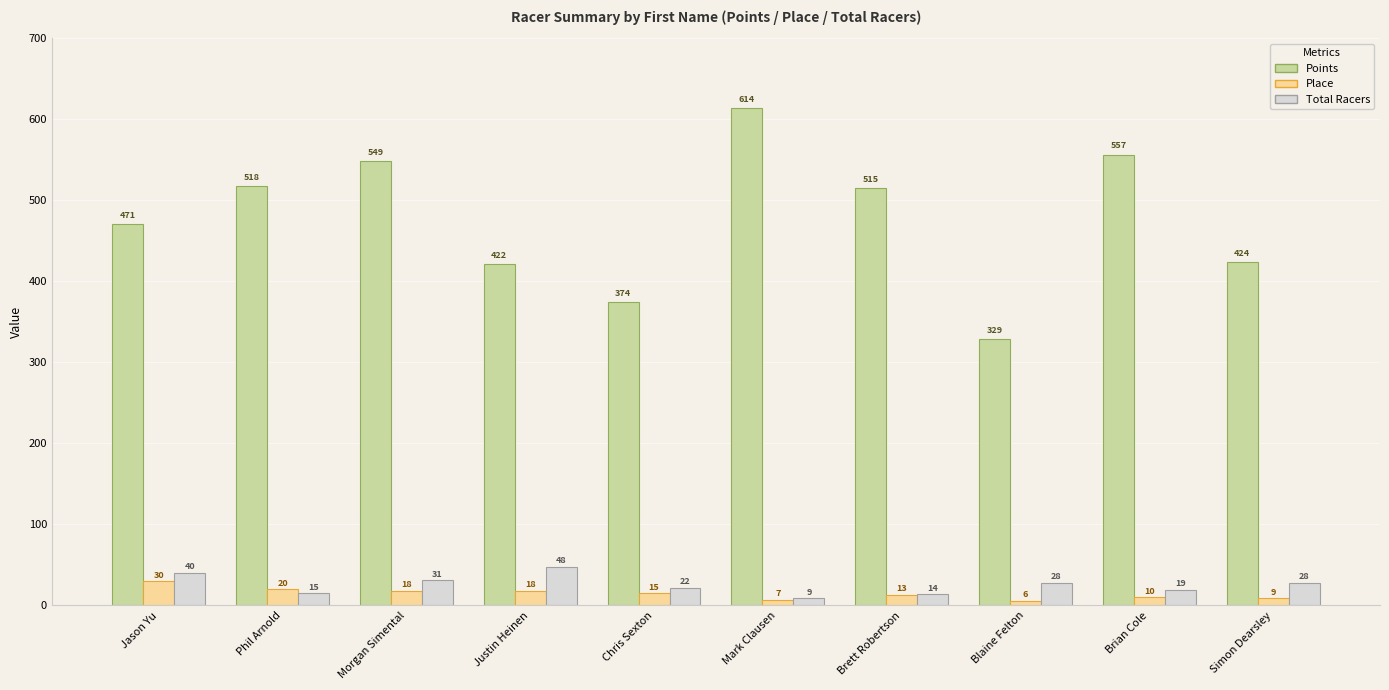

Which series has the widest spread of values?

Points